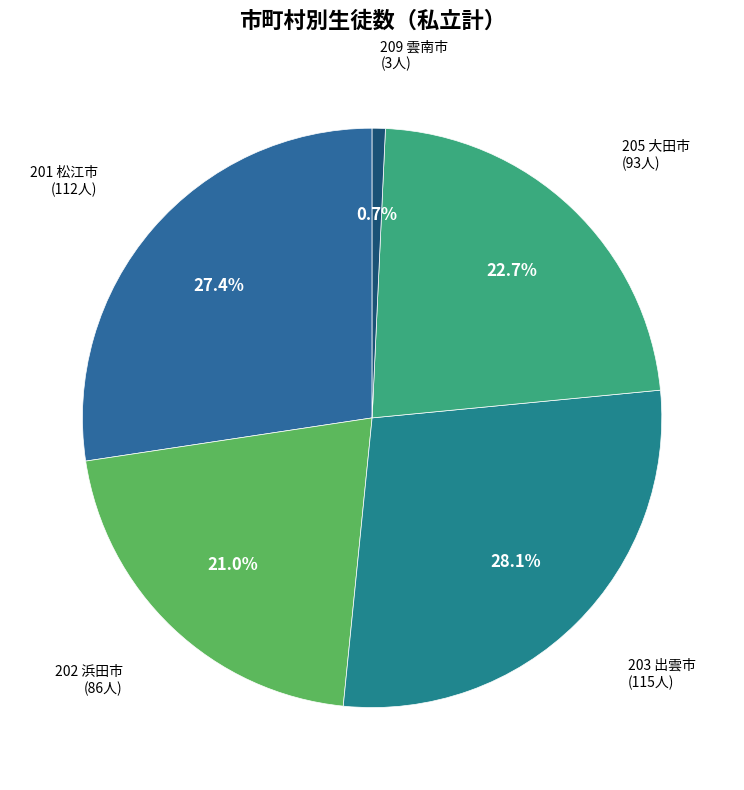

To the nearest percent, what is the combined percentage of 209 雲南市 and 201 松江市?

28%